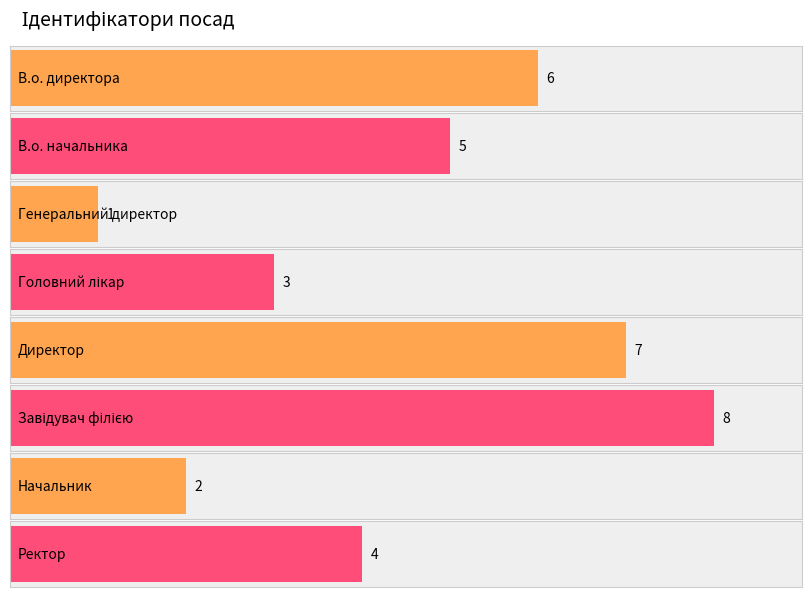

What is the difference between the values at Завідувач філією and Директор?

1